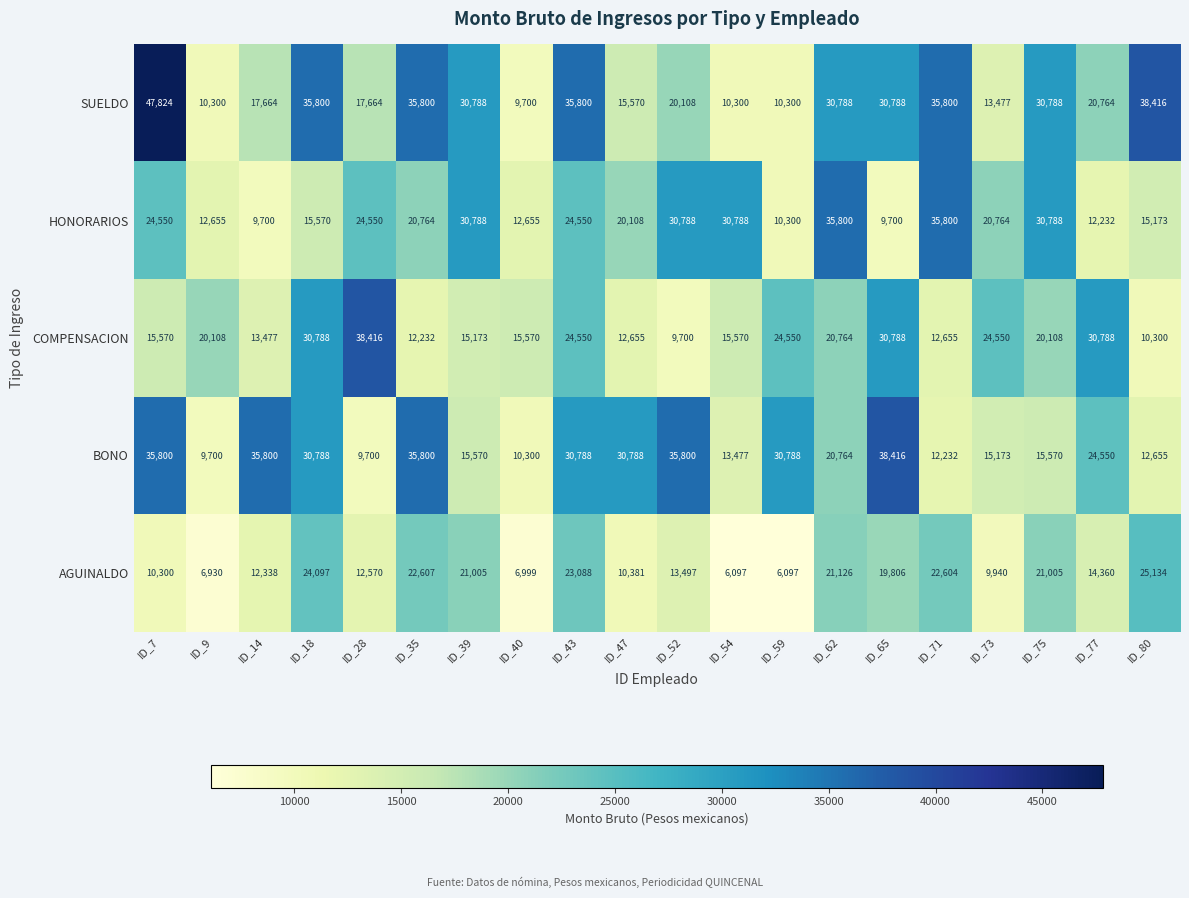

What is the average value of the BONO series?

23223